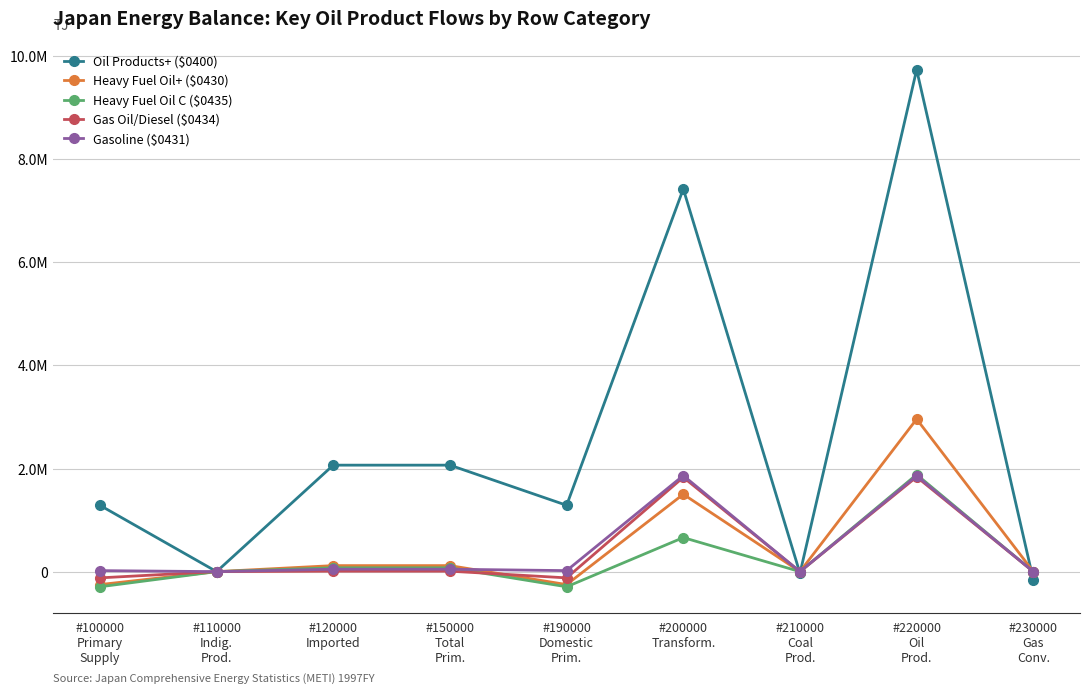

What is the difference between the maximum and minimum values in the Gasoline ($0431) series?

1862854.0